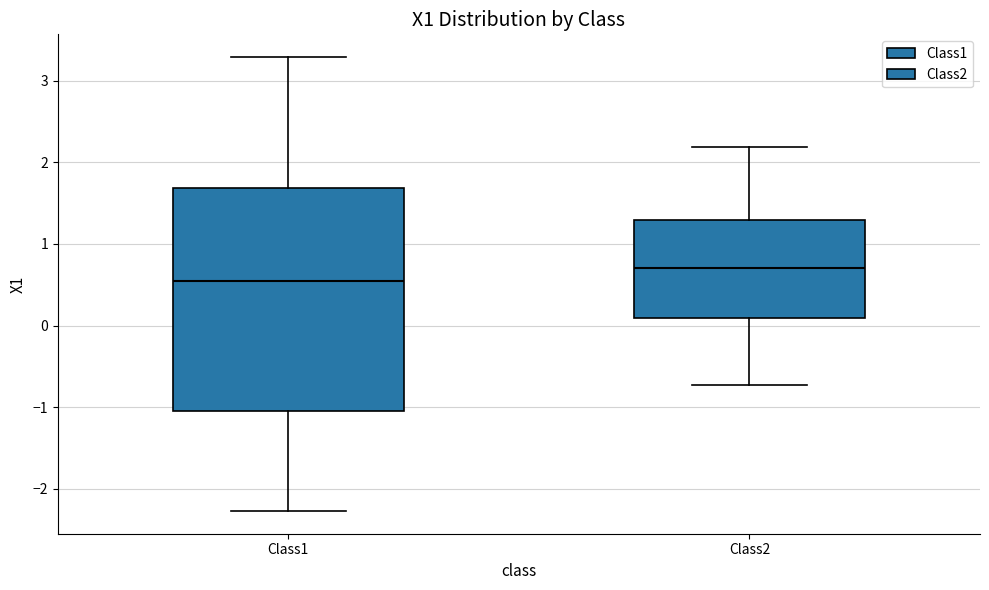

Reading left to right, read every box against the y-axis: the position of its median line, the range the box covers, and the ends of its whiskers. The values are not printed on the chart, so give them approximately, as read against the axis.

Class1: median 0.5, box -1.0 to 1.7, whiskers -2.3 to 3.3
Class2: median 0.7, box 0.1 to 1.3, whiskers -0.7 to 2.2